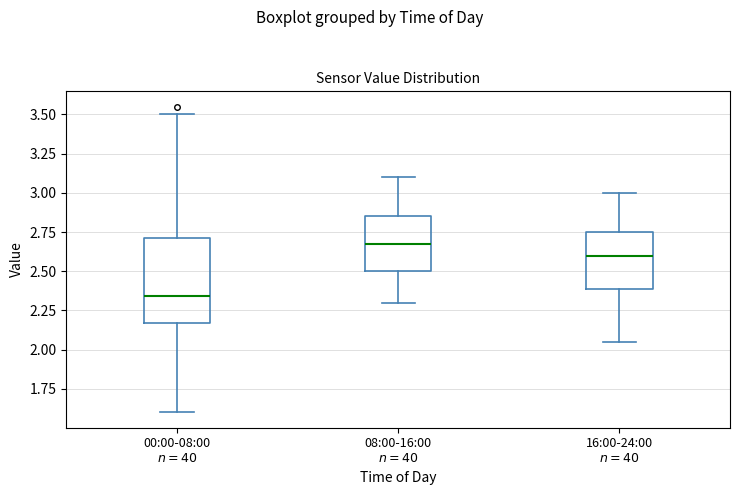

Comparing the boxes themselves (not the whiskers), which one is the tallest?

00:00-08:00 $n=40$